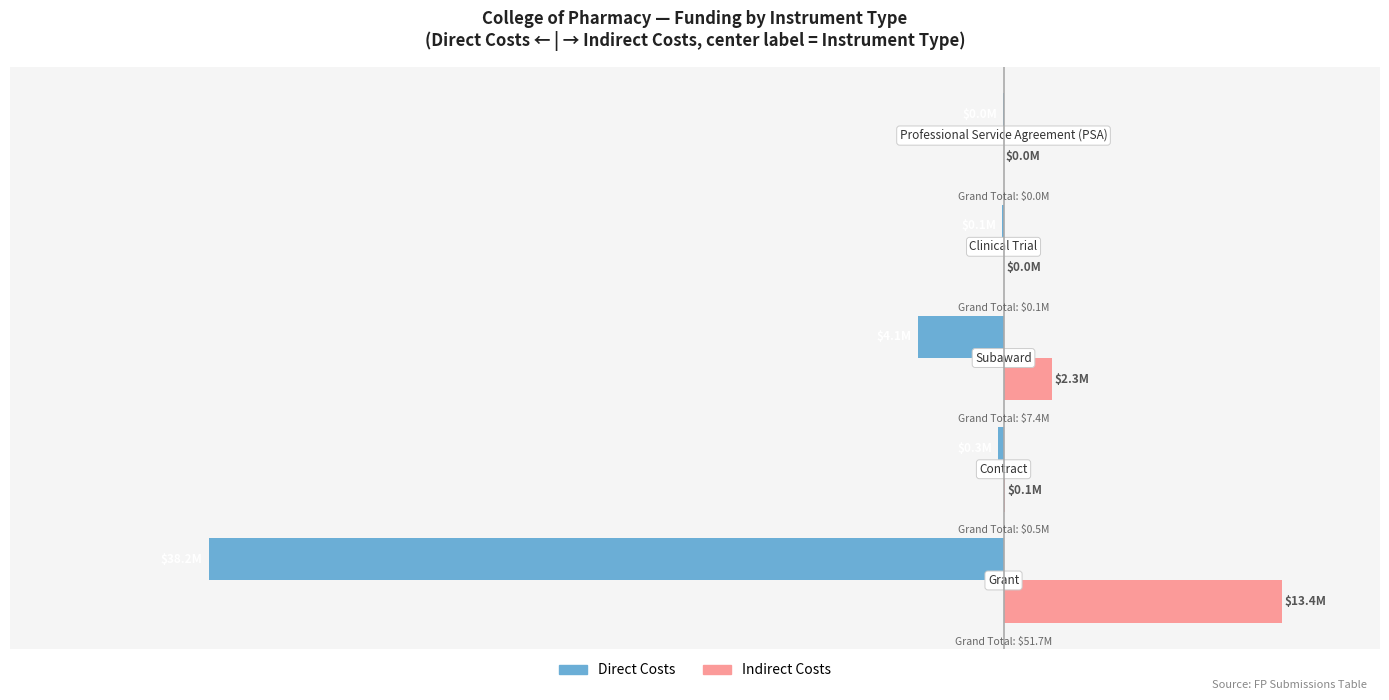

What are all the series names shown in the legend?

Direct Costs, Indirect Costs